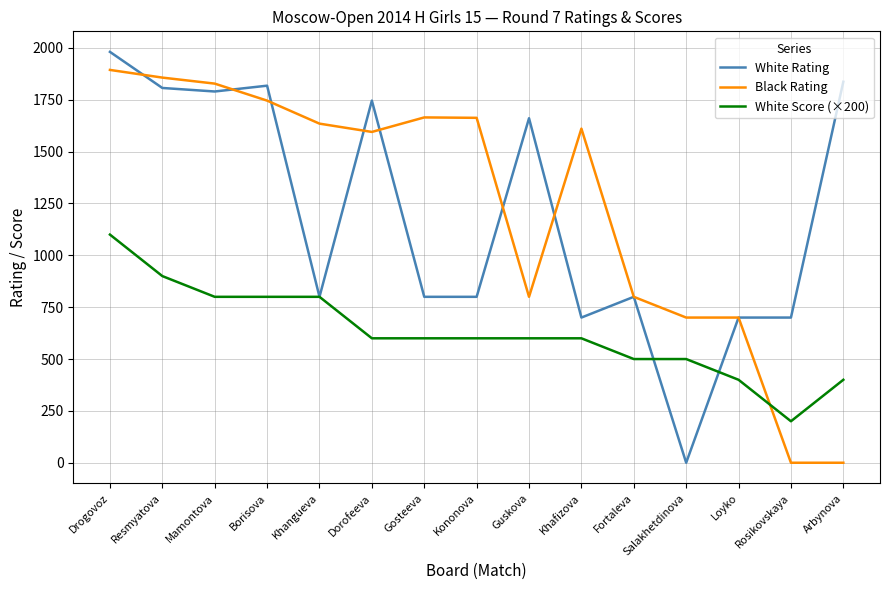

What is the difference between the highest and lowest values at Fortaleva?

300